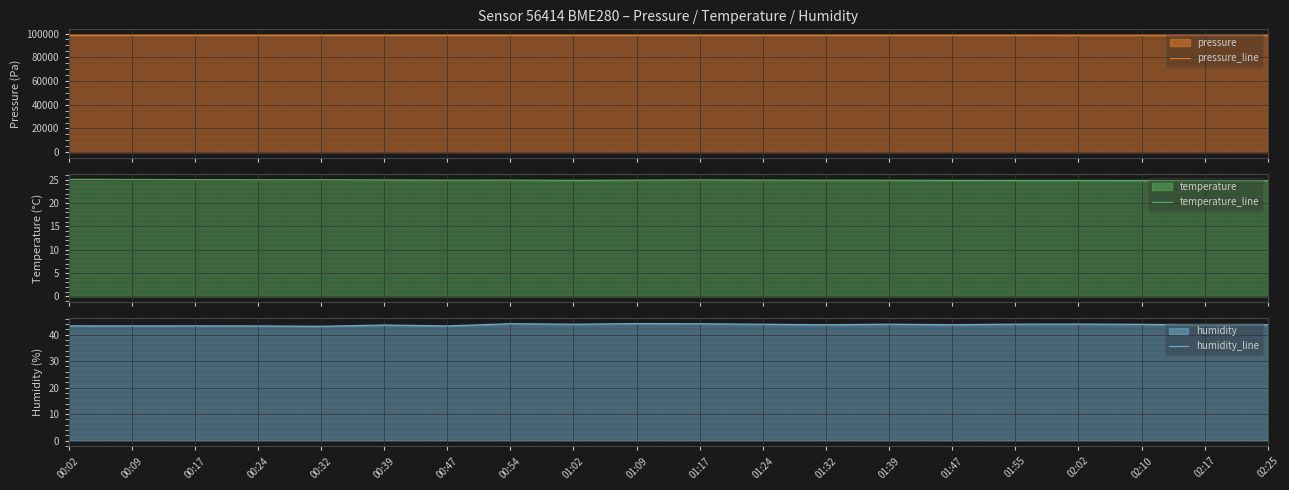

What is the label of the 2nd point from the right?

02:17